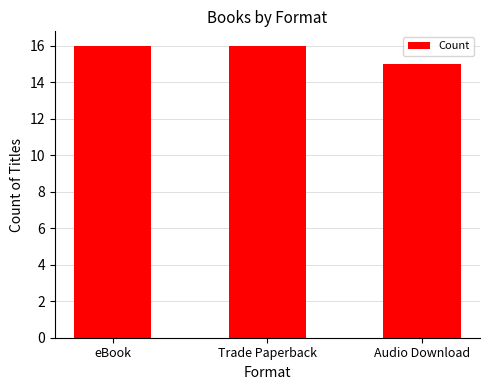

What is the change in value from Trade Paperback to Audio Download?

-1